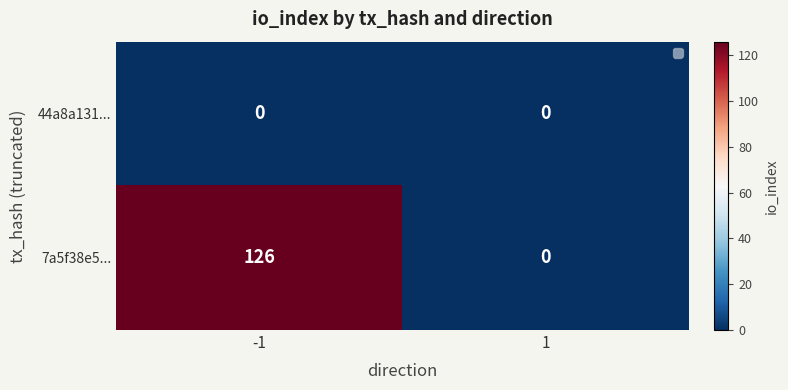

How many distinct data groups are displayed?

2